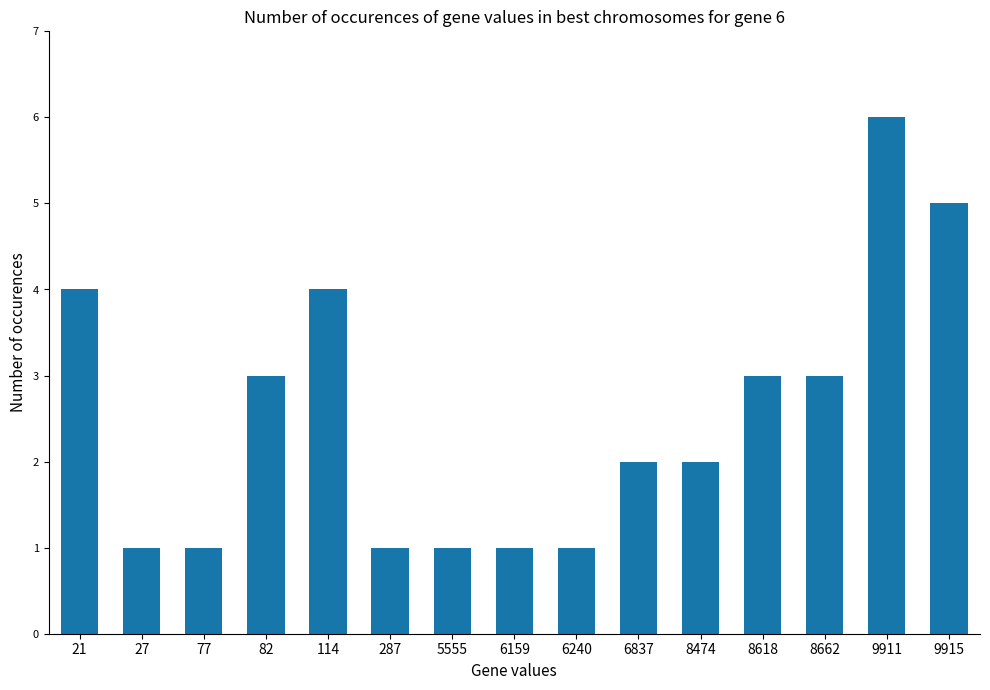

Read the value at 6837.

2